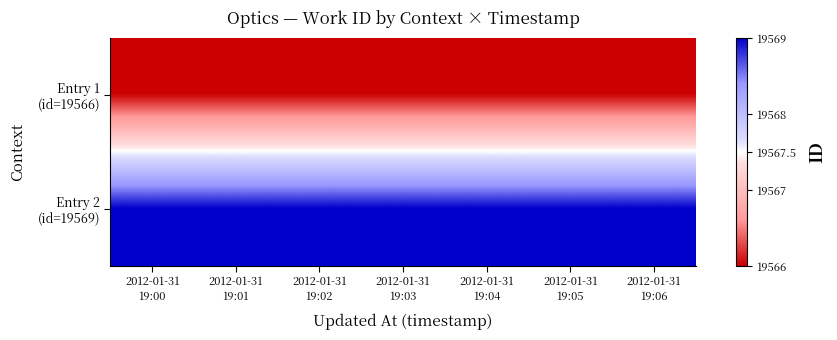

Between 2012-01-31 19:01 and 2012-01-31 19:06, which series saw the biggest shift?

Entry 1 (id=19566)